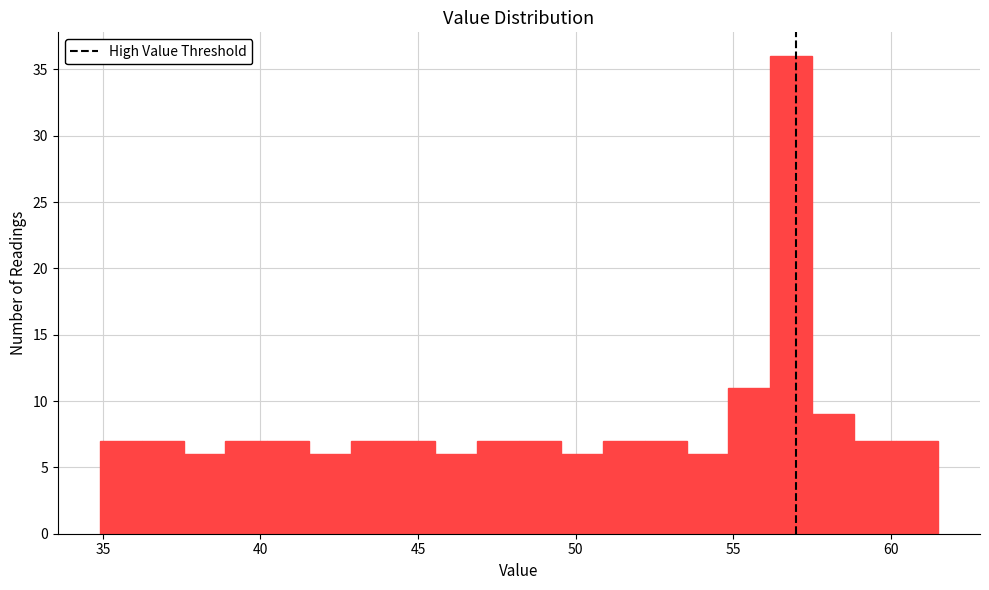

Read against the x-axis, roughly where is the centre of the tallest bar?

57.0